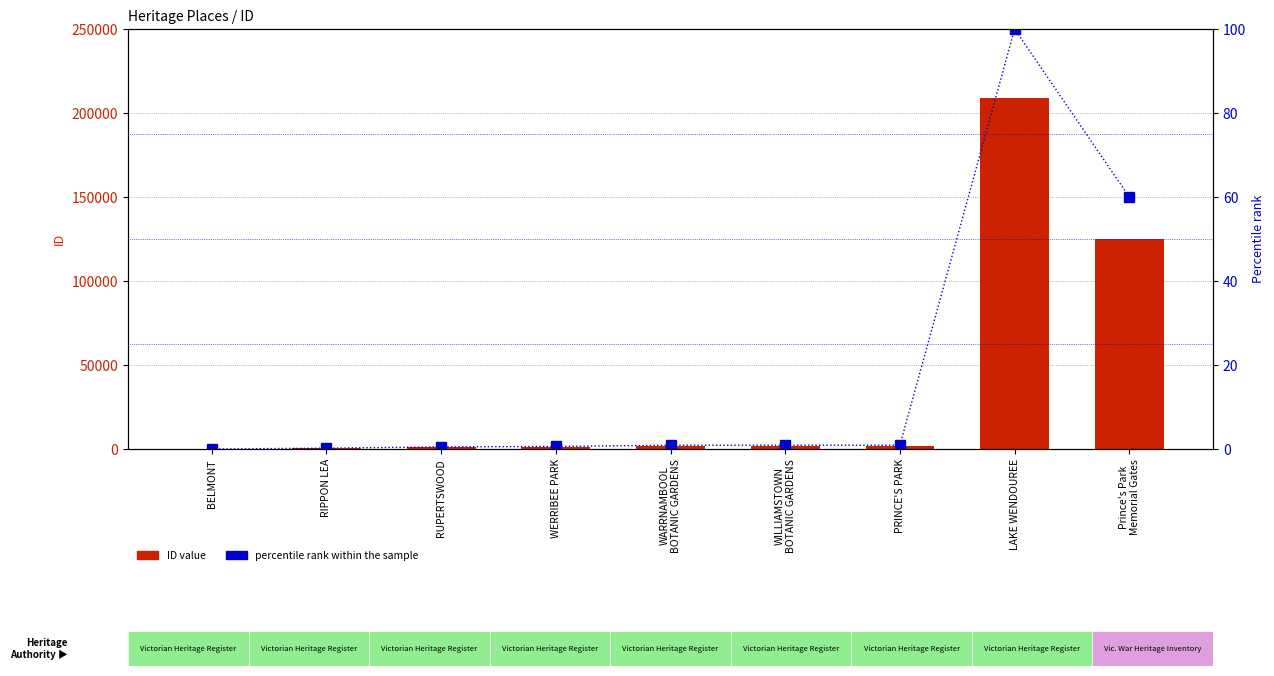

How many categories are shown in the chart?

9